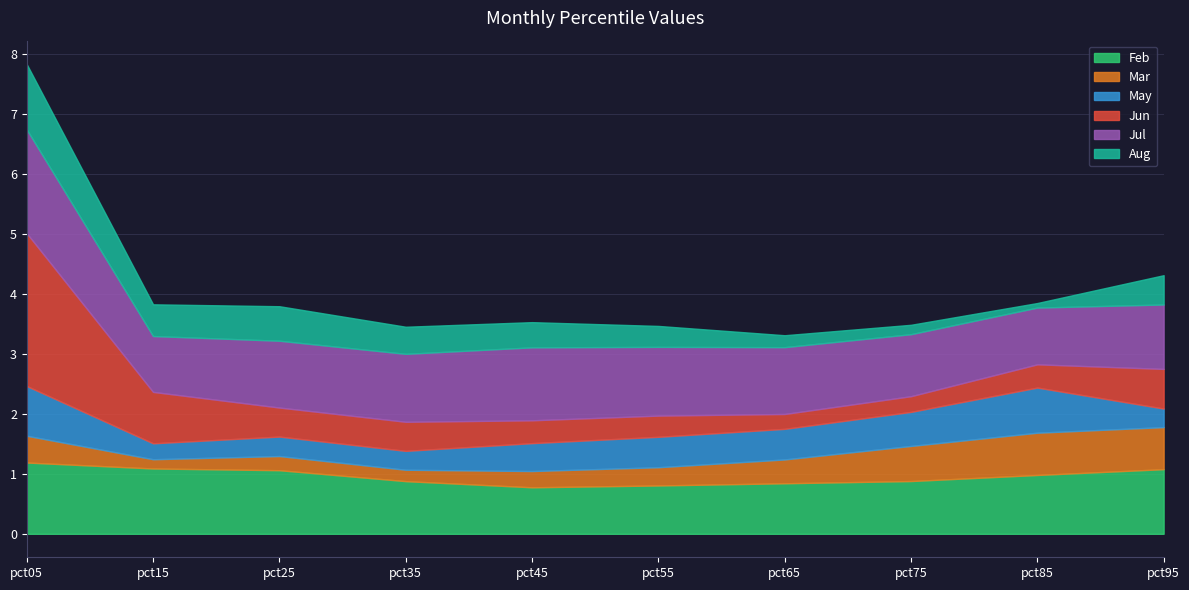

Reading left to right, extract all data points from this chart.

Feb: pct05=1.2	pct15=1.1	pct25=1.1	pct35=0.9	pct45=0.8	pct55=0.8	pct65=0.8	pct75=0.9	pct85=1.0	pct95=1.1
Mar: pct05=0.4	pct15=0.2	pct25=0.2	pct35=0.2	pct45=0.3	pct55=0.3	pct65=0.4	pct75=0.6	pct85=0.7	pct95=0.7
May: pct05=0.8	pct15=0.3	pct25=0.3	pct35=0.3	pct45=0.5	pct55=0.5	pct65=0.5	pct75=0.6	pct85=0.8	pct95=0.3
Jun: pct05=2.5	pct15=0.9	pct25=0.5	pct35=0.5	pct45=0.4	pct55=0.4	pct65=0.2	pct75=0.3	pct85=0.4	pct95=0.7
Jul: pct05=1.7	pct15=0.9	pct25=1.1	pct35=1.1	pct45=1.2	pct55=1.1	pct65=1.1	pct75=1.0	pct85=0.9	pct95=1.1
Aug: pct05=1.1	pct15=0.5	pct25=0.6	pct35=0.5	pct45=0.4	pct55=0.3	pct65=0.2	pct75=0.2	pct85=0.1	pct95=0.5